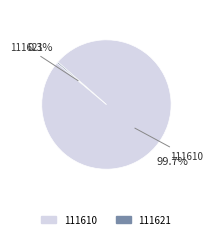

The 111621 slice represents 0% of the pie. True or false?

True